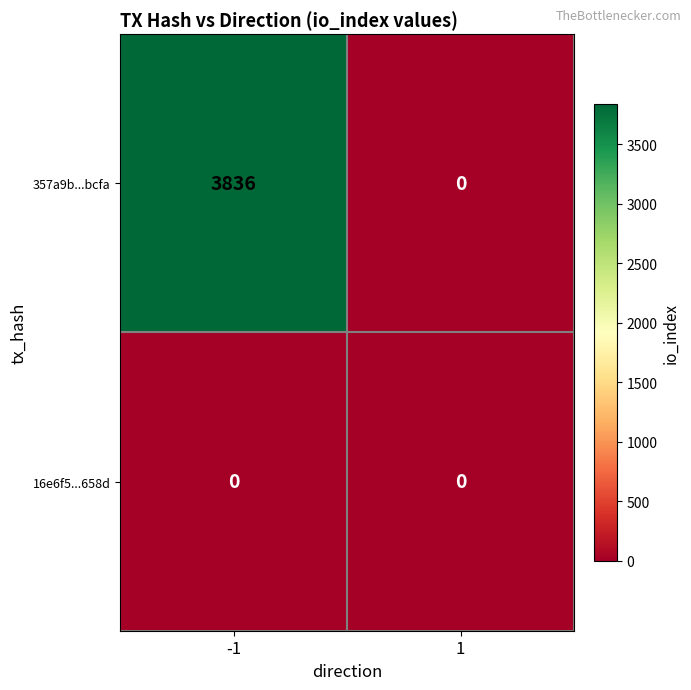

What is the total value across all series at -1?

3836